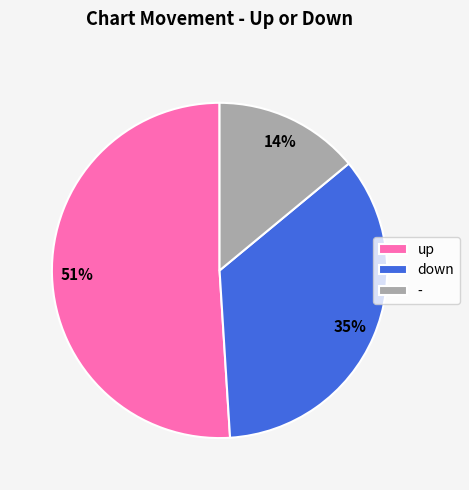

Rank the categories by value from lowest to highest.

-, down, up